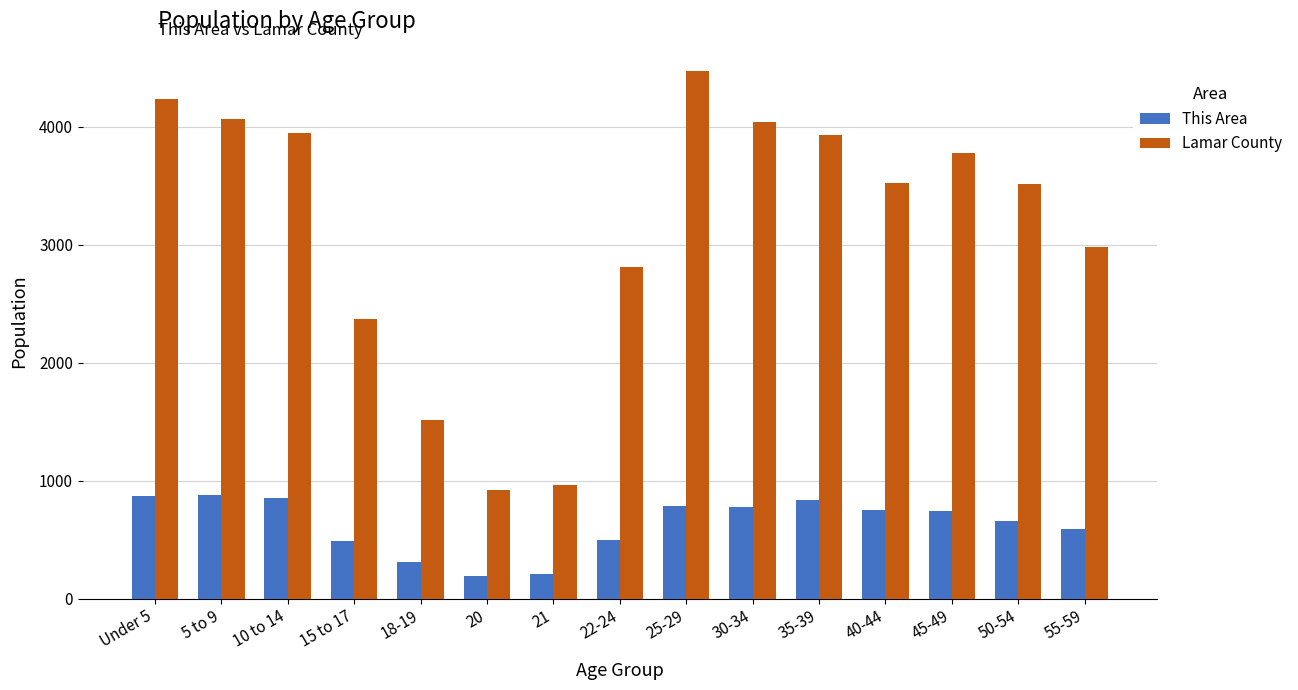

What is the difference between the second highest and second lowest values in the This Area series?

659